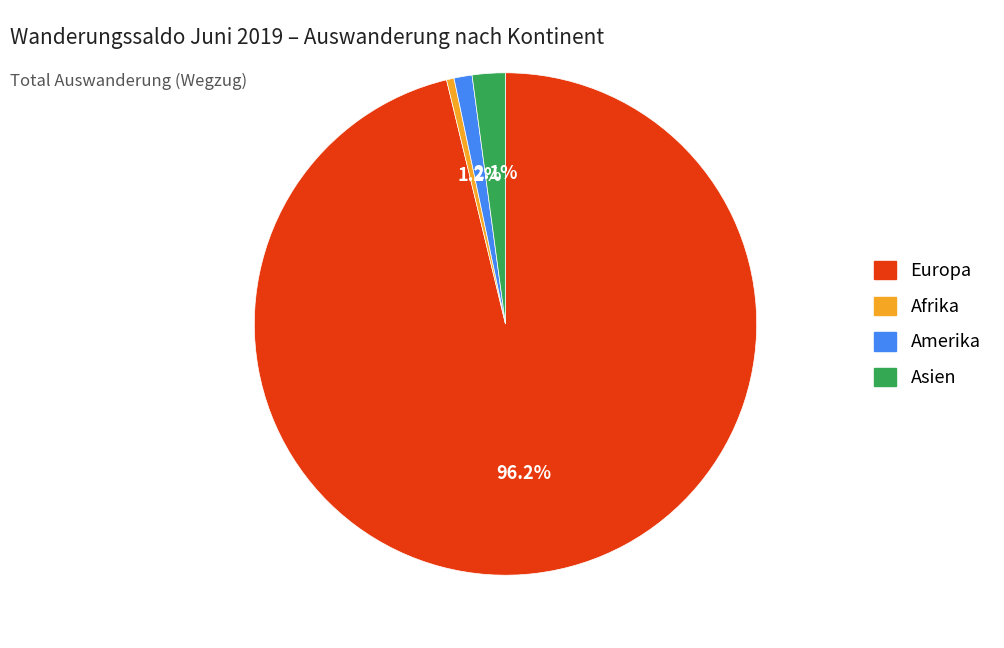

Is there a majority slice in this chart?

Yes